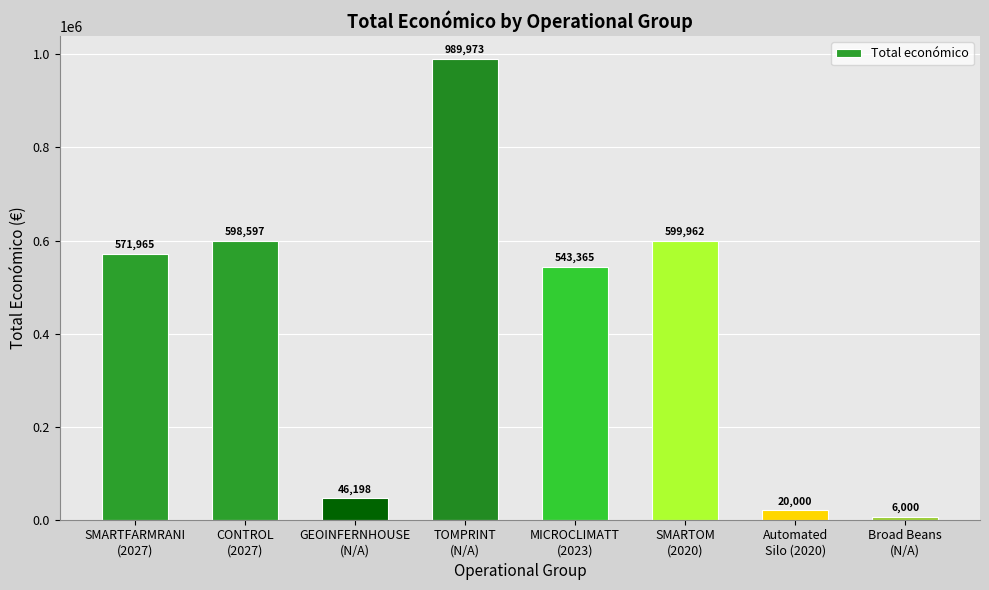

What is the average value?

422008